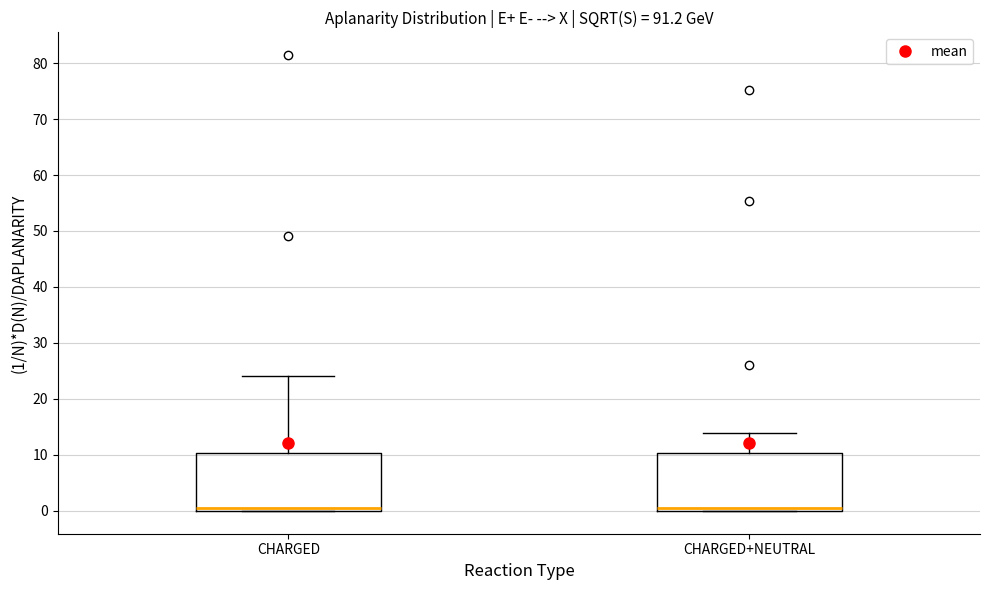

Reading left to right, read every box against the y-axis: the position of its median line, the range the box covers, and the ends of its whiskers. The values are not printed on the chart, so give them approximately, as read against the axis.

CHARGED: median 1, box 0 to 10, whiskers 0 to 24
CHARGED+NEUTRAL: median 1, box 0 to 10, whiskers 0 to 14